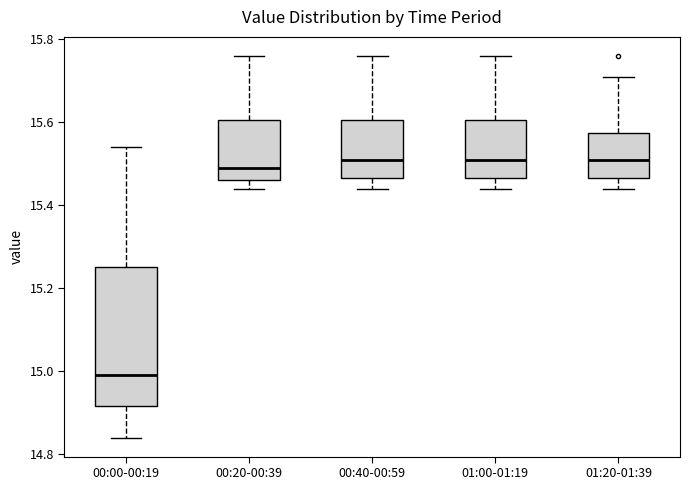

Where is the upper edge of the box for 00:20-00:39 on the y-axis? The values are not printed on the chart, so give them approximately, as read against the axis.

15.60